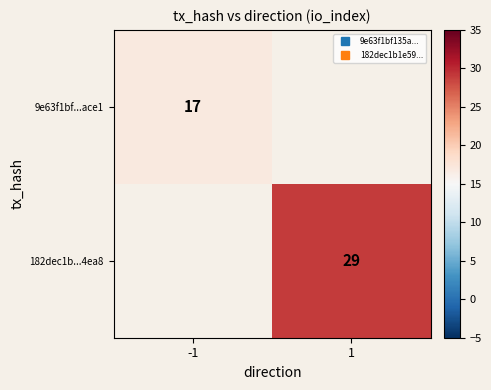

Is the value of 9e63f1bf...ace1 at 1 greater than the value of 182dec1b...4ea8 at -1?

No